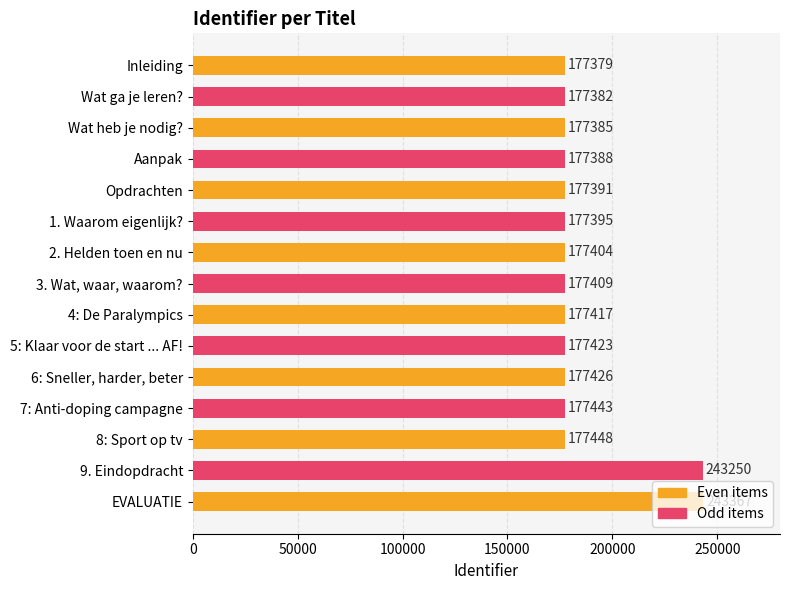

List the labels in order of value, largest first.

EVALUATIE, 9. Eindopdracht, 8: Sport op tv, 7: Anti-doping campagne, 6: Sneller, harder, beter, 5: Klaar voor de start ... AF!, 4: De Paralympics, 3. Wat, waar, waarom?, 2. Helden toen en nu, 1. Waarom eigenlijk?, Opdrachten, Aanpak, Wat heb je nodig?, Wat ga je leren?, Inleiding